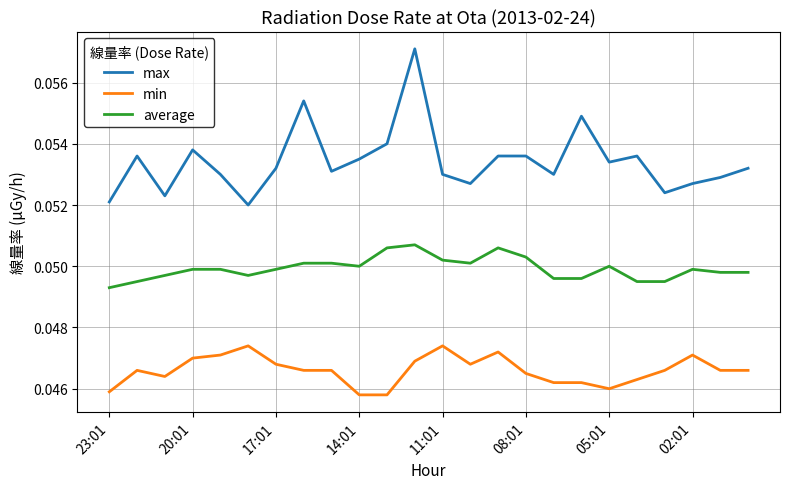

True or false: average and max cross at least once.

False